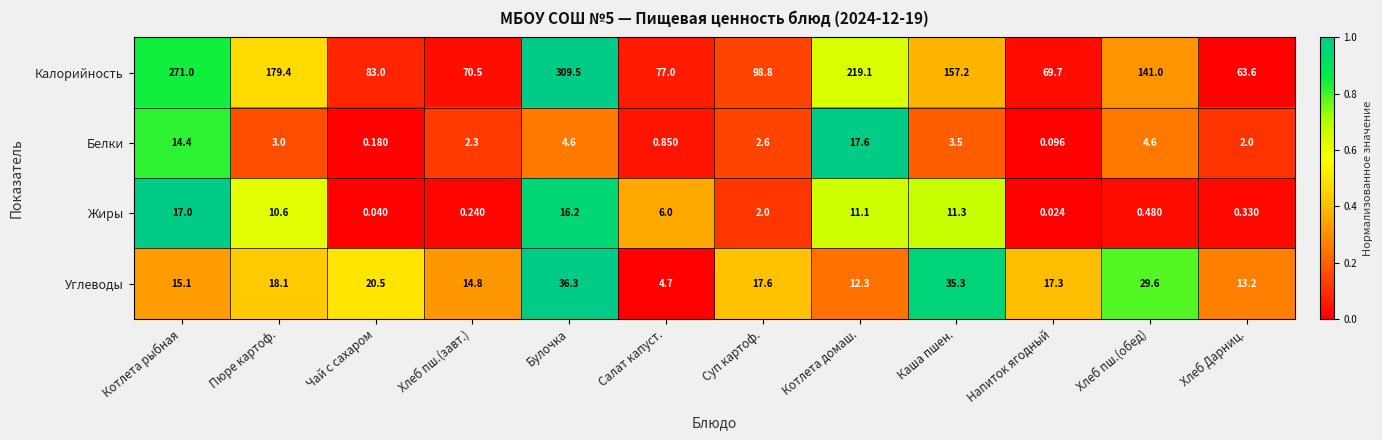

At which category is the sum across all series the highest?

Булочка